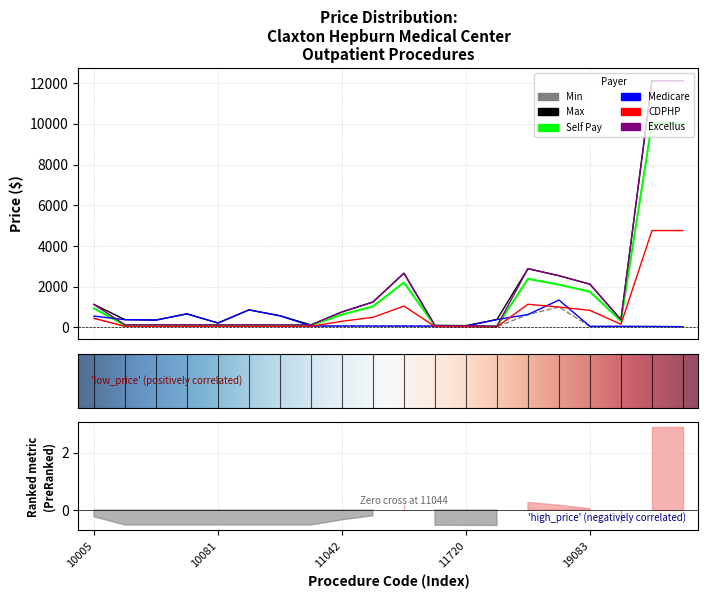

Reading left to right, extract all data points from this chart.

Min: 10005=439.6	10060=47.2	10061=47.2	10080=47.0	10081=46.7	10120=46.7	10121=46.1	10140=45.5	11042=60.6	11043=60.4	11044=60.0	11441=33.4	11720=30.5	15271=22.2	15275=624.7	19081=993.6	19083=42.9	20551=42.9	29581=39.2	29825=28.5
Max: 10005=1121.0	10060=373.0	10061=353.5	10080=658.2	10081=207.2	10120=853.2	10121=564.9	10140=116.1	11042=751.4	11043=1239.6	11044=2655.9	11441=85.2	11720=77.7	15271=378.6	15275=2879.5	19081=2533.5	19083=2116.4	20551=371.3	29581=12122.2	29825=12122.2
Self Pay: 10005=926.9	10060=99.4	10061=99.4	10080=99.2	10081=98.4	10120=98.4	10121=97.3	10140=96.0	11042=621.3	11043=1025.0	11044=2196.2	11441=70.4	11720=64.3	15271=46.8	15275=2381.1	19081=2095.0	19083=1750.1	20551=307.0	29581=10023.9	29825=10023.9
Medicare: 10005=548.5	10060=373.0	10061=353.5	10080=658.2	10081=207.2	10120=853.2	10121=564.9	10140=60.6	11042=60.6	11043=60.4	11044=60.0	11441=59.3	11720=58.5	15271=378.6	15275=624.7	19081=1338.3	19083=42.9	20551=42.9	29581=39.2	29825=28.5
CDPHP: 10005=439.6	10060=47.2	10061=47.2	10080=47.0	10081=46.7	10120=46.7	10121=46.1	10140=45.5	11042=294.7	11043=486.1	11044=1041.6	11441=33.4	11720=30.5	15271=22.2	15275=1129.3	19081=993.6	19083=830.0	20551=145.6	29581=4754.0	29825=4754.0
Excellus: 10005=1121.0	10060=120.2	10061=120.2	10080=119.9	10081=119.0	10120=119.0	10121=117.6	10140=116.1	11042=751.4	11043=1239.6	11044=2655.9	11441=85.2	11720=77.7	15271=56.7	15275=2879.5	19081=2533.5	19083=2116.4	20551=371.3	29581=12122.2	29825=12122.2